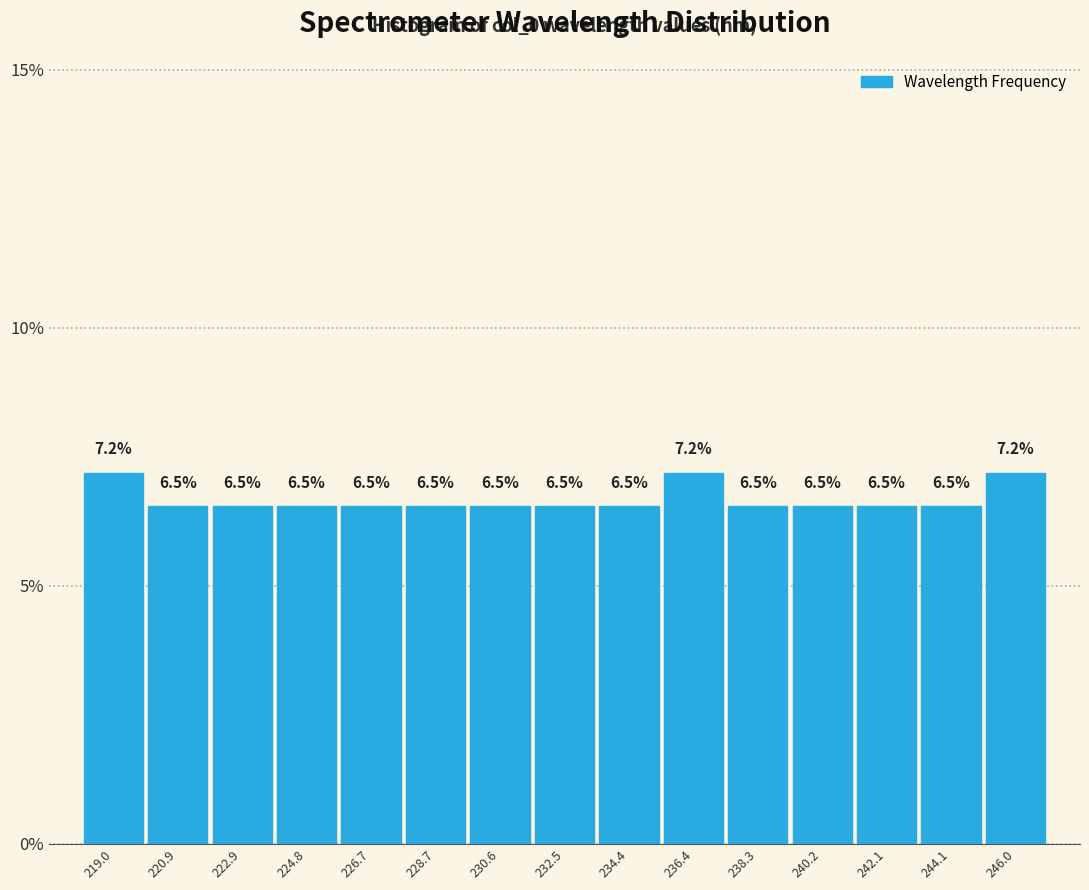

Reading left to right, transcribe this chart: for each bar, give the range it covers on the x-axis and its height. The bar edges are not printed on the chart, so give them approximately, as read against the axis.

218.0 to 220.0: 7.2
220.0 to 222.0: 6.5
222.0 to 223.8: 6.5
223.8 to 225.8: 6.5
225.8 to 227.6: 6.5
227.6 to 229.6: 6.5
229.6 to 231.6: 6.5
231.6 to 233.4: 6.5
233.4 to 235.4: 6.5
235.4 to 237.4: 7.2
237.4 to 239.2: 6.5
239.2 to 241.2: 6.5
241.2 to 243.0: 6.5
243.0 to 245.0: 6.5
245.0 to 247.0: 7.2